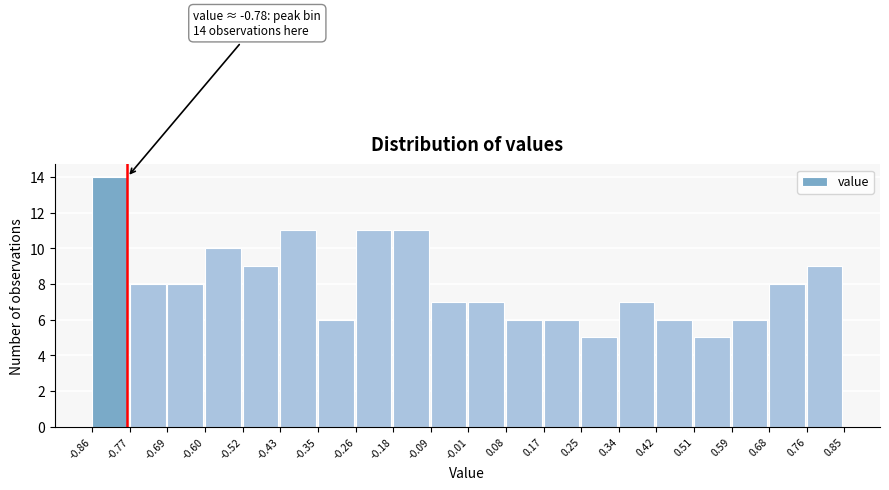

Which range on the x-axis has the tallest bar?

-0.86 to -0.77